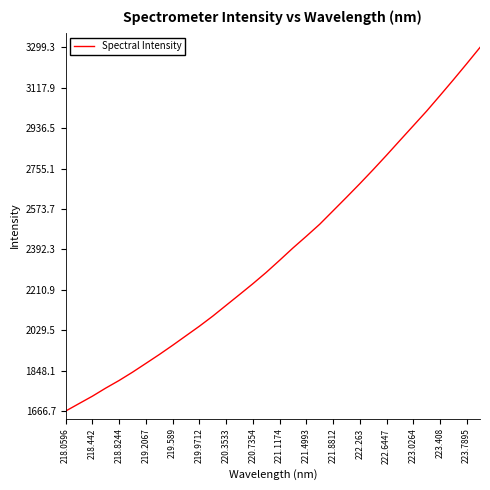

What is the minimum value shown in the chart?

1666.7